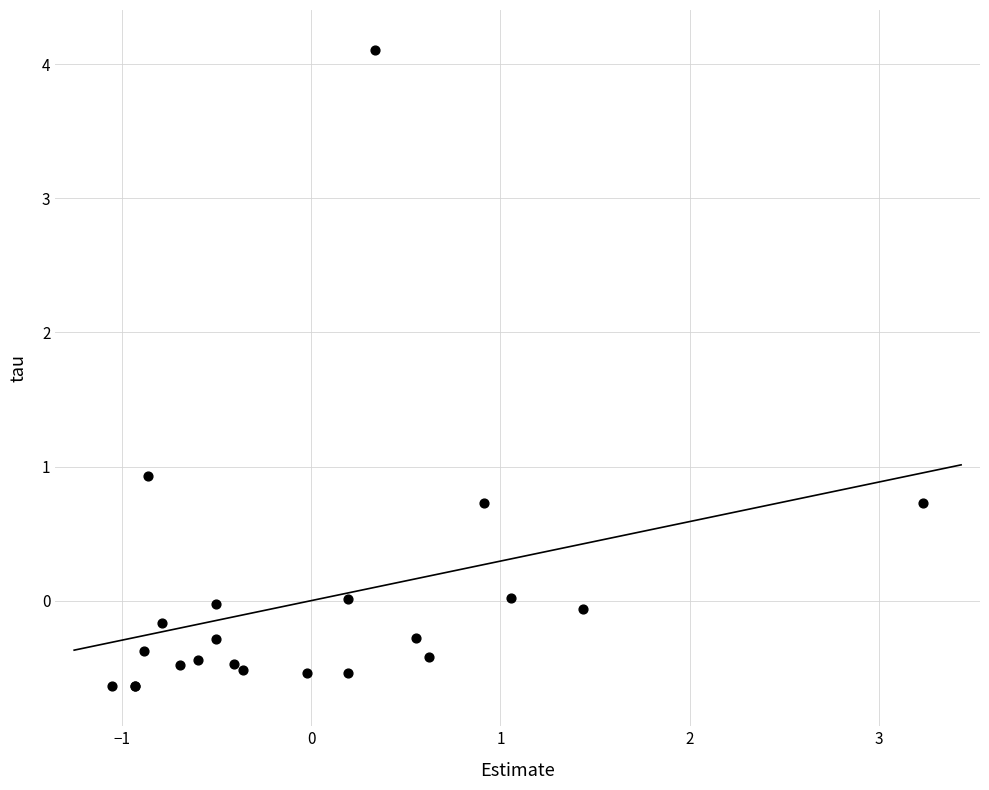

What Y value in the scatter plot is closest to 1?

0.9